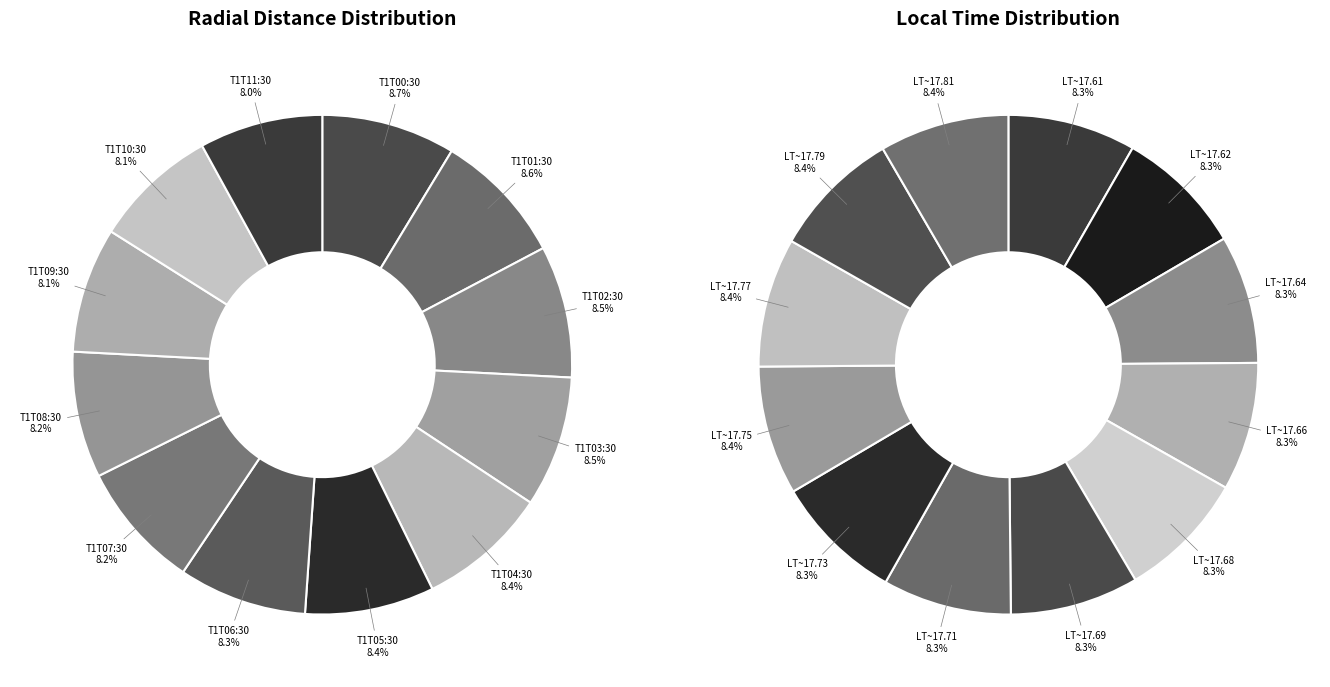

Is it true that 2012-001T03:30 is 18% of the pie?

False